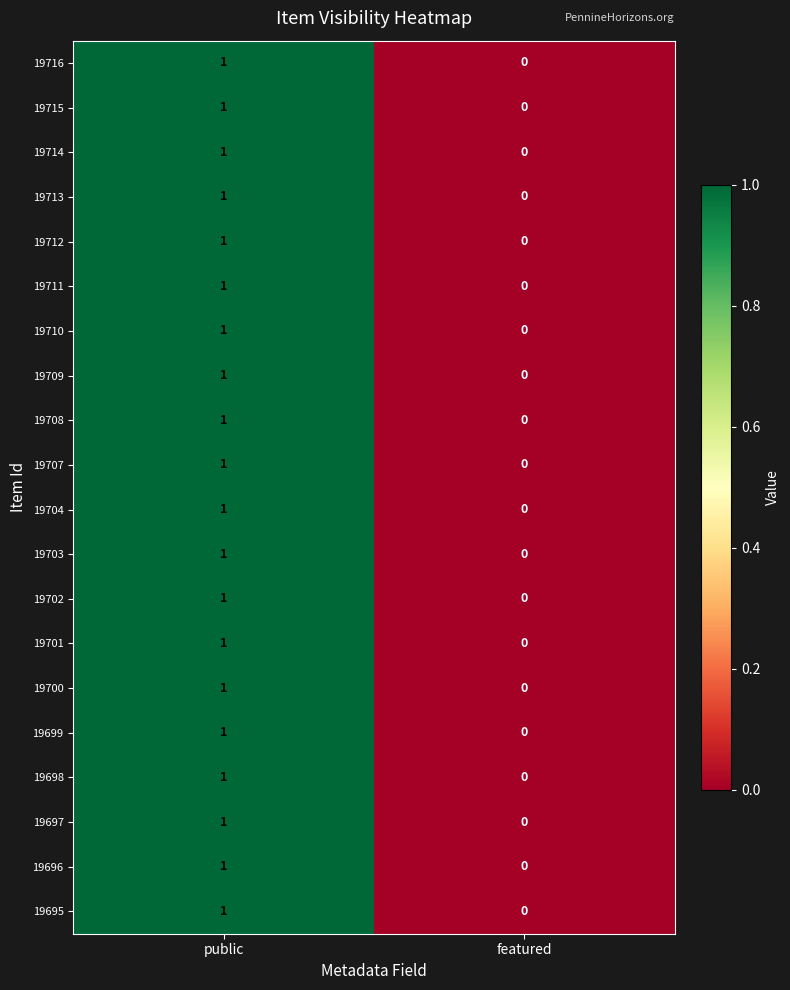

True or false: 19701 has a value of 1 at public.

True